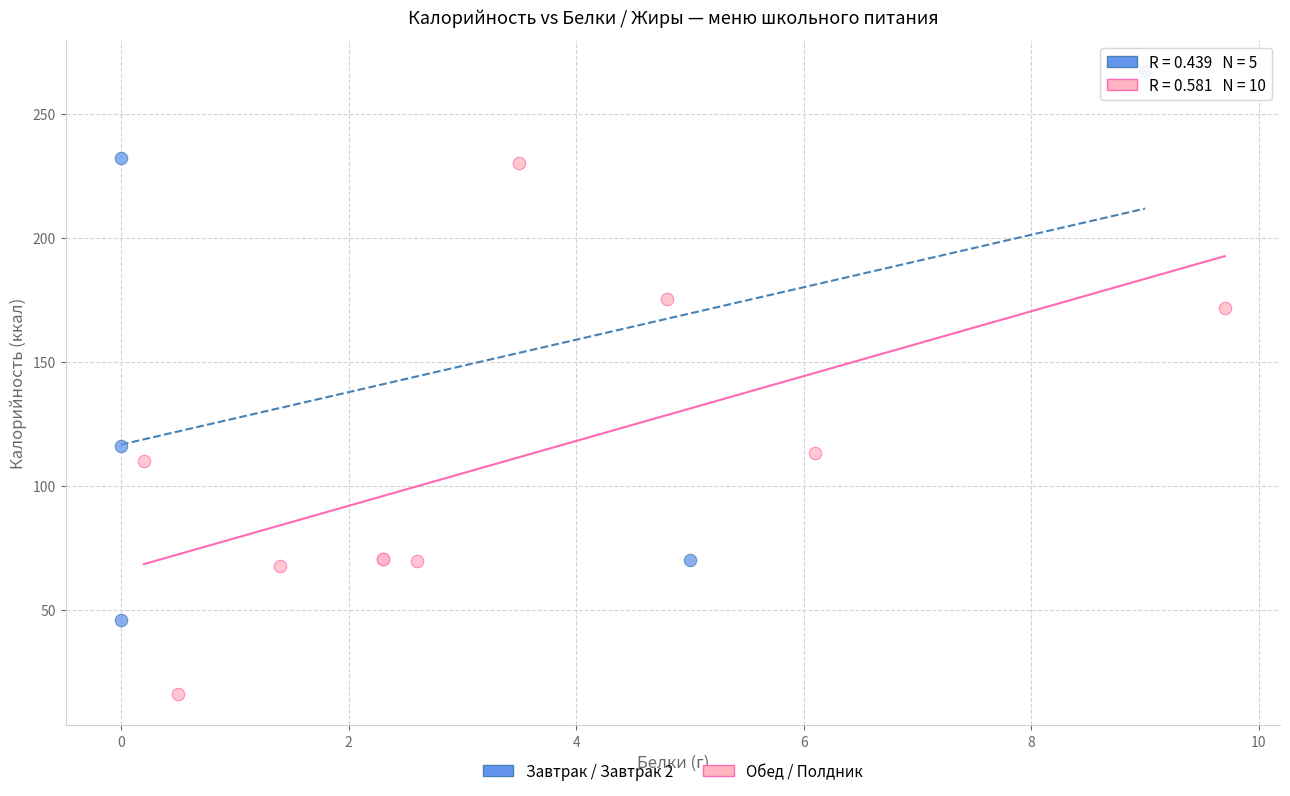

Which series has the largest Y range (max minus min)?

Завтрак / Завтрак 2